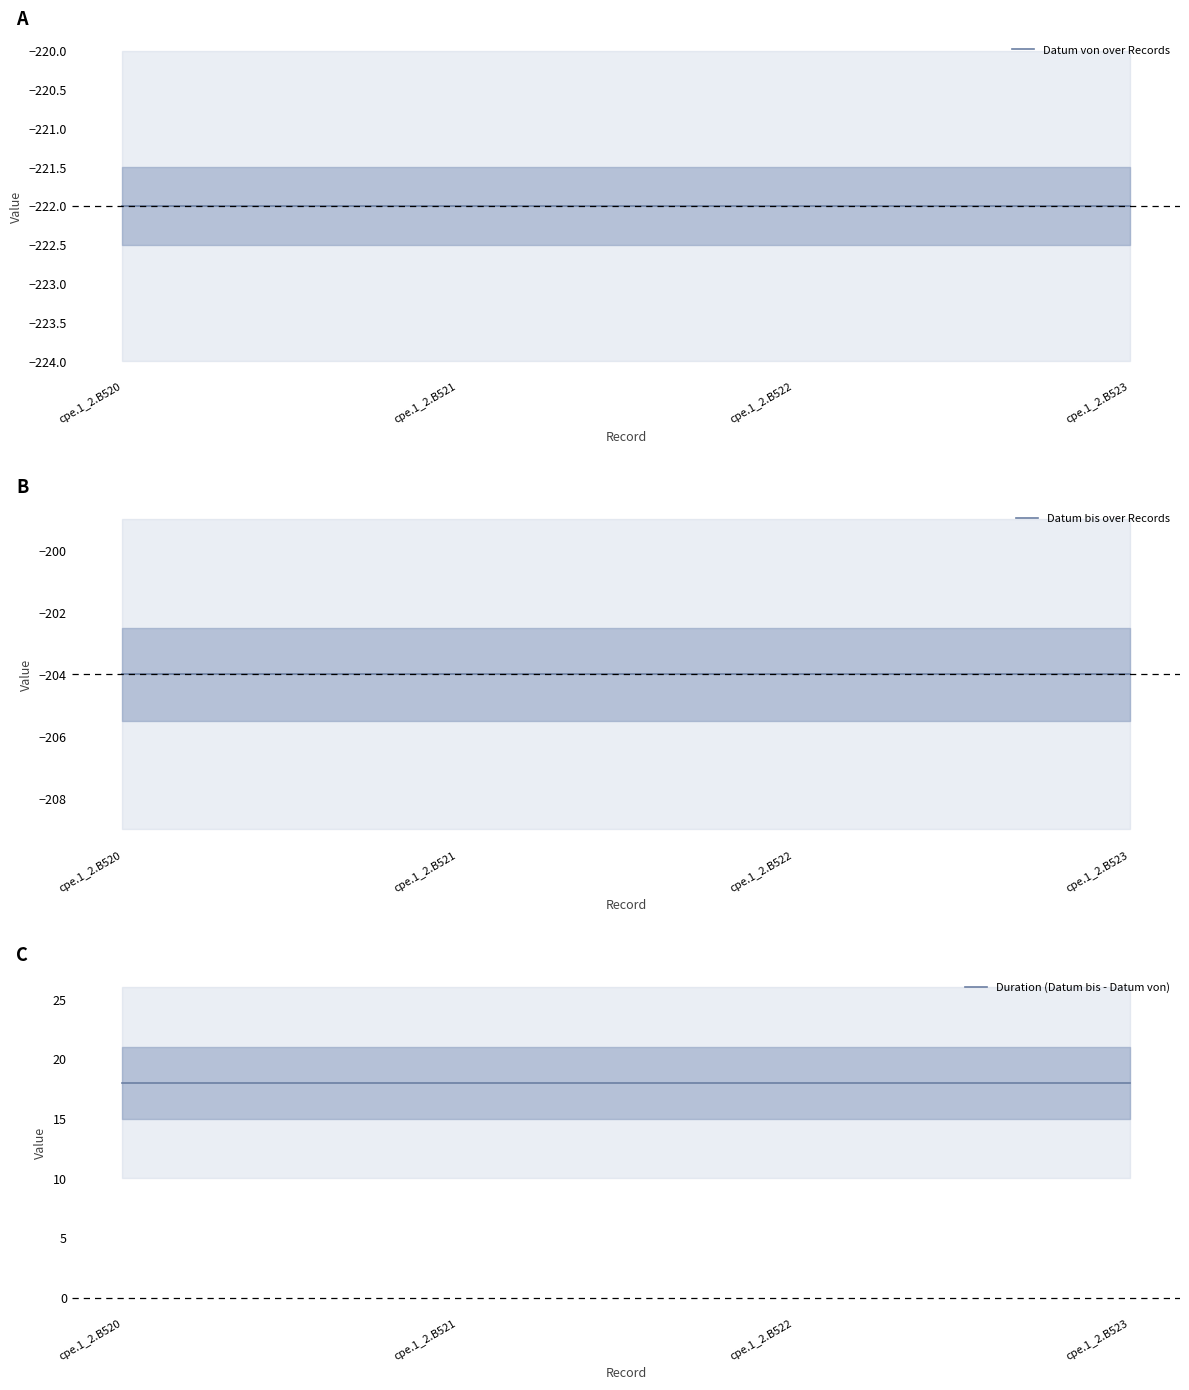

Reading right to left, transcribe all the data shown in this chart.

Datum von over Records: -222.0	-222.0	-222.0	-222.0
Datum bis over Records: -204.0	-204.0	-204.0	-204.0
Duration (Datum bis - Datum von): 18.0	18.0	18.0	18.0